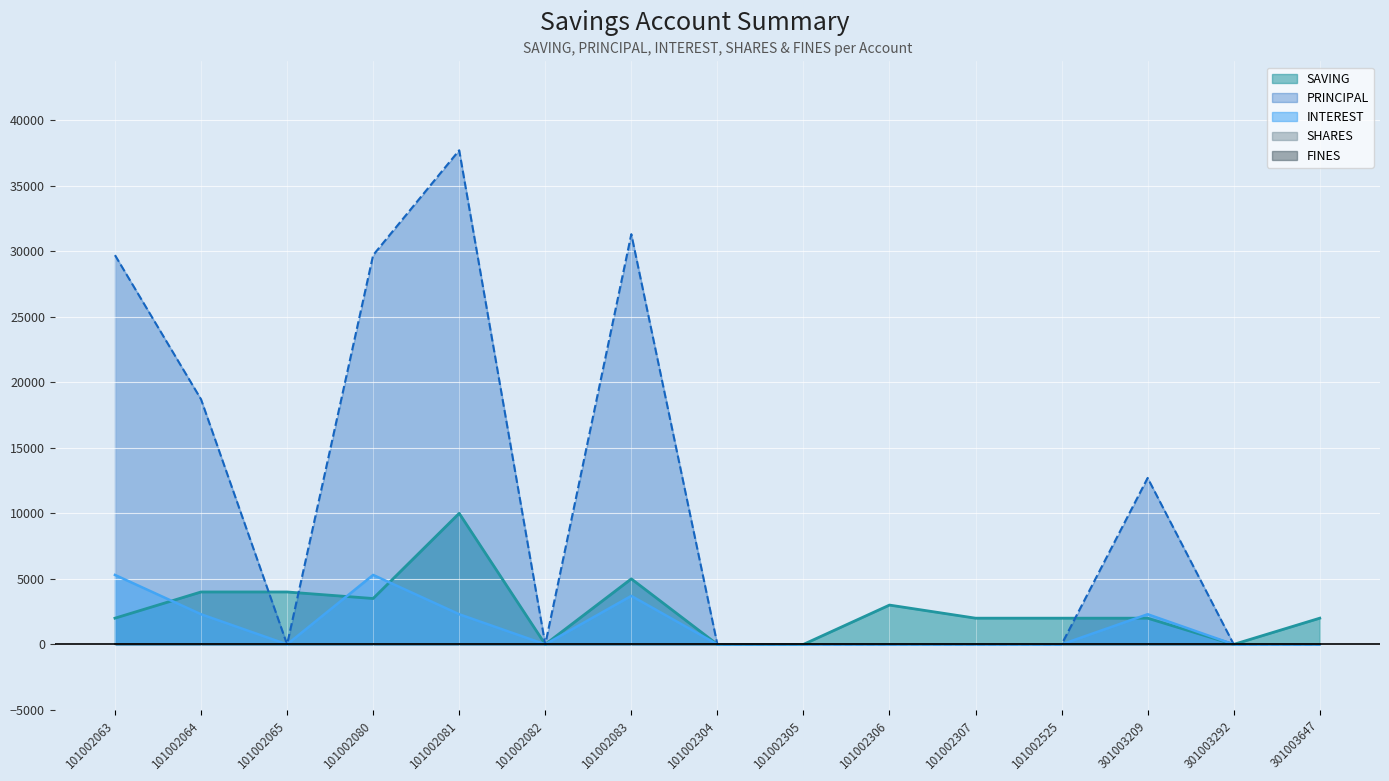

Which series has the largest total across all categories?

PRINCIPAL